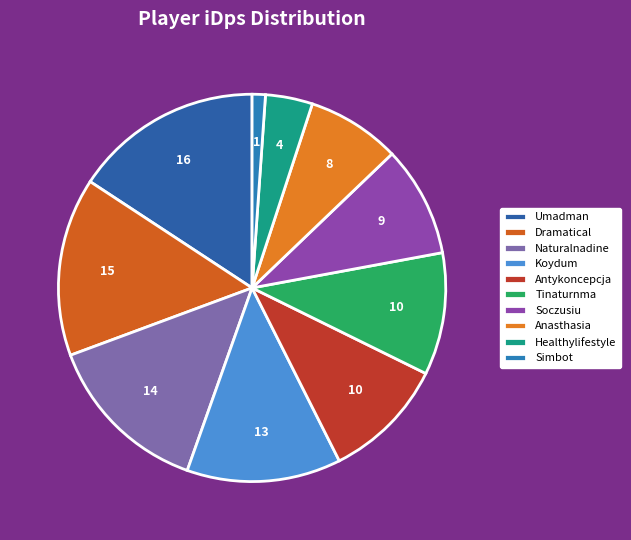

How much of the chart is everything except Soczusiu?

90.8%